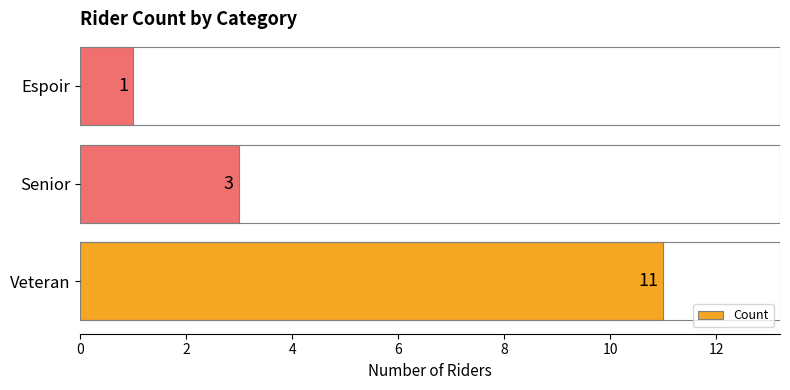

The chart shows a value of 2 at Espoir. True or false?

False